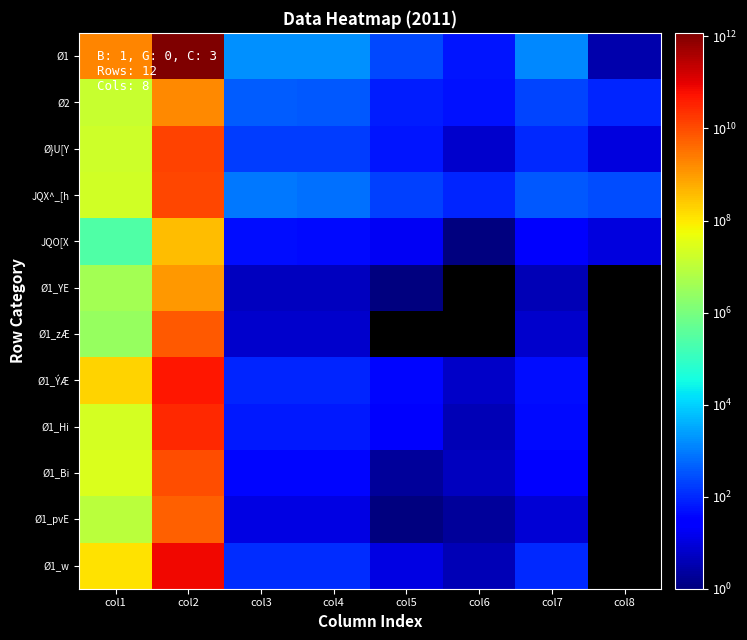

How many data points in Ø1_pvE are above 11?

2